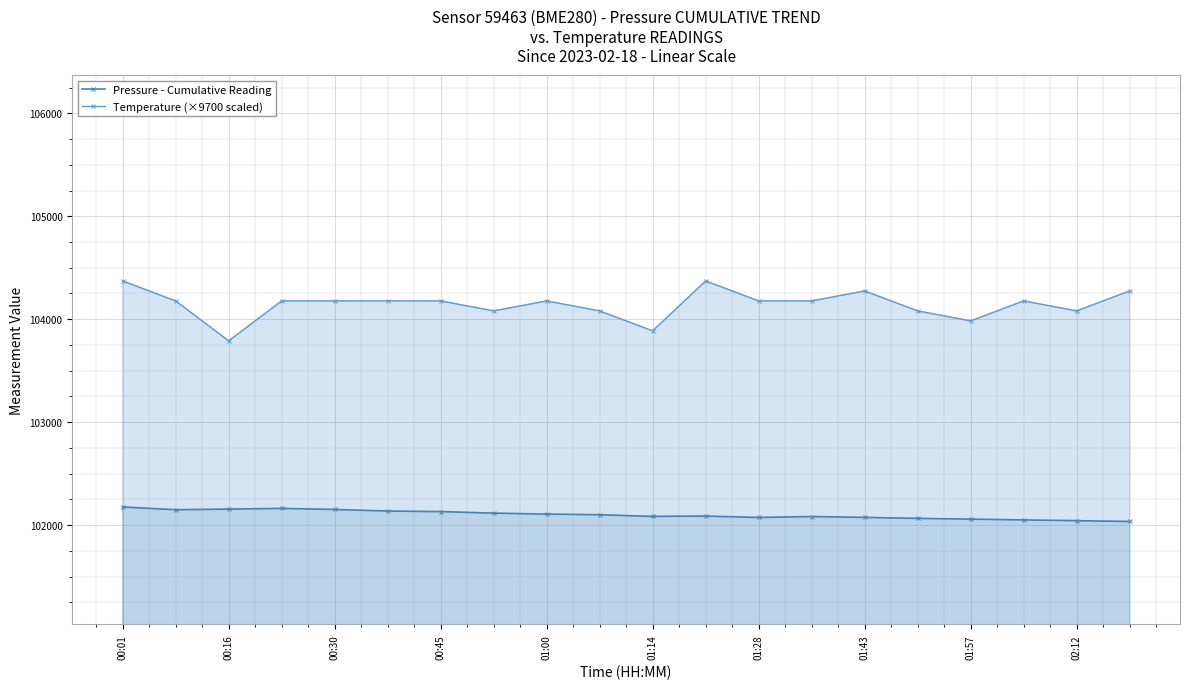

Is the value of Temperature (×9700 scaled) at 00:45 greater than the value of Pressure - Cumulative Reading at 01:28?

Yes